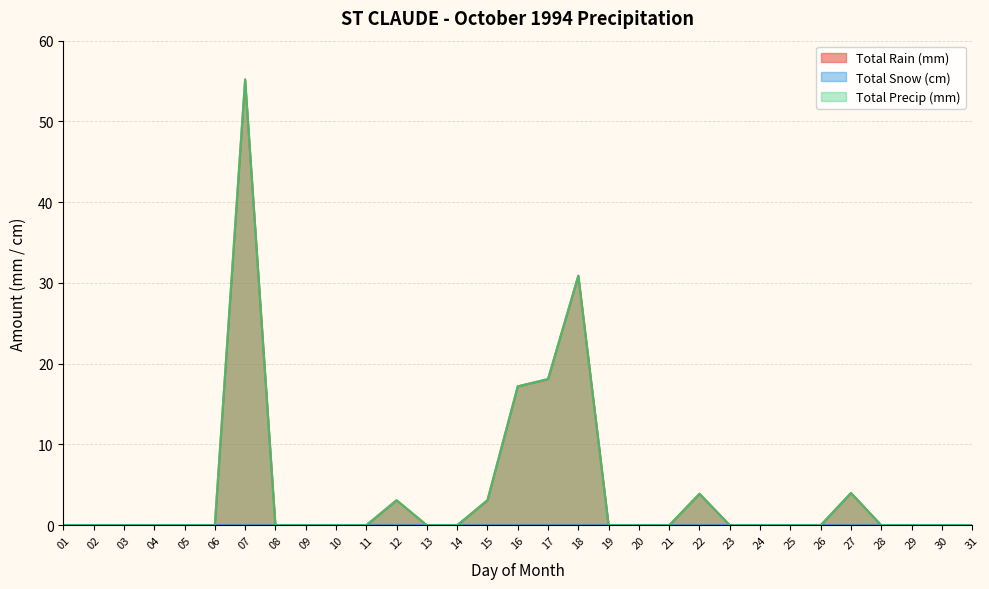

True or false: Total Precip (mm) and Total Rain (mm) cross at least once.

False